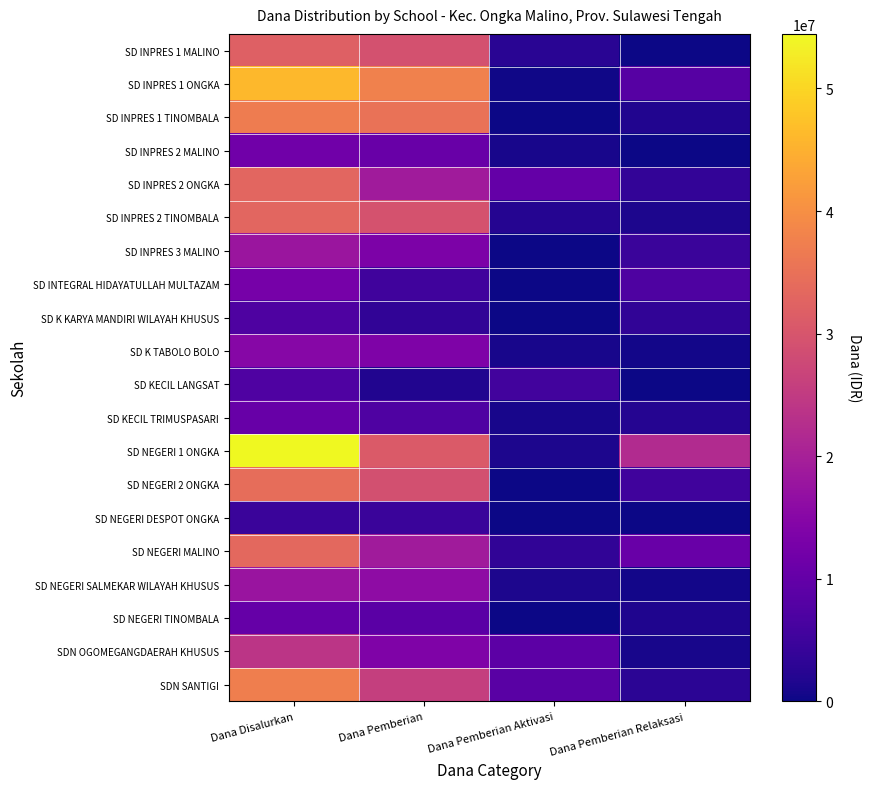

Reading right to left, what are all the values shown in this chart?

SD INPRES 1 MALINO: Dana Pemberian Relaksasi=0	Dana Pemberian Aktivasi=2700000	Dana Pemberian=29250000	Dana Disalurkan=31950000
SD INPRES 1 ONGKA: Dana Pemberian Relaksasi=8100000	Dana Pemberian Aktivasi=225000	Dana Pemberian=37800000	Dana Disalurkan=46125000
SD INPRES 1 TINOMBALA: Dana Pemberian Relaksasi=1800000	Dana Pemberian Aktivasi=0	Dana Pemberian=35100000	Dana Disalurkan=36900000
SD INPRES 2 MALINO: Dana Pemberian Relaksasi=0	Dana Pemberian Aktivasi=900000	Dana Pemberian=10800000	Dana Disalurkan=11700000
SD INPRES 2 ONGKA: Dana Pemberian Relaksasi=3825000	Dana Pemberian Aktivasi=10125000	Dana Pemberian=19125000	Dana Disalurkan=33075000
SD INPRES 2 TINOMBALA: Dana Pemberian Relaksasi=1350000	Dana Pemberian Aktivasi=2250000	Dana Pemberian=29475000	Dana Disalurkan=33075000
SD INPRES 3 MALINO: Dana Pemberian Relaksasi=4500000	Dana Pemberian Aktivasi=0	Dana Pemberian=13500000	Dana Disalurkan=18000000
SD INTEGRAL HIDAYATULLAH MULTAZAM: Dana Pemberian Relaksasi=7200000	Dana Pemberian Aktivasi=0	Dana Pemberian=5400000	Dana Disalurkan=12600000
SD K KARYA MANDIRI WILAYAH KHUSUS: Dana Pemberian Relaksasi=3600000	Dana Pemberian Aktivasi=0	Dana Pemberian=3600000	Dana Disalurkan=7200000
SD K TABOLO BOLO: Dana Pemberian Relaksasi=450000	Dana Pemberian Aktivasi=900000	Dana Pemberian=13725000	Dana Disalurkan=15075000
SD KECIL LANGSAT: Dana Pemberian Relaksasi=0	Dana Pemberian Aktivasi=5625000	Dana Pemberian=1800000	Dana Disalurkan=7425000
SD KECIL TRIMUSPASARI: Dana Pemberian Relaksasi=2250000	Dana Pemberian Aktivasi=900000	Dana Pemberian=7425000	Dana Disalurkan=10575000
SD NEGERI 1 ONGKA: Dana Pemberian Relaksasi=22050000	Dana Pemberian Aktivasi=1350000	Dana Pemberian=31050000	Dana Disalurkan=54450000
SD NEGERI 2 ONGKA: Dana Pemberian Relaksasi=5400000	Dana Pemberian Aktivasi=0	Dana Pemberian=29025000	Dana Disalurkan=34425000
SD NEGERI DESPOT ONGKA: Dana Pemberian Relaksasi=0	Dana Pemberian Aktivasi=0	Dana Pemberian=4500000	Dana Disalurkan=4500000
SD NEGERI MALINO: Dana Pemberian Relaksasi=10800000	Dana Pemberian Aktivasi=3600000	Dana Pemberian=19125000	Dana Disalurkan=33525000
SD NEGERI SALMEKAR WILAYAH KHUSUS: Dana Pemberian Relaksasi=450000	Dana Pemberian Aktivasi=1350000	Dana Pemberian=15975000	Dana Disalurkan=17775000
SD NEGERI TINOMBALA: Dana Pemberian Relaksasi=1575000	Dana Pemberian Aktivasi=0	Dana Pemberian=8775000	Dana Disalurkan=10350000
SDN OGOMEGANGDAERAH KHUSUS: Dana Pemberian Relaksasi=900000	Dana Pemberian Aktivasi=9000000	Dana Pemberian=13950000	Dana Disalurkan=23850000
SDN SANTIGI: Dana Pemberian Relaksasi=2925000	Dana Pemberian Aktivasi=8550000	Dana Pemberian=25875000	Dana Disalurkan=37350000